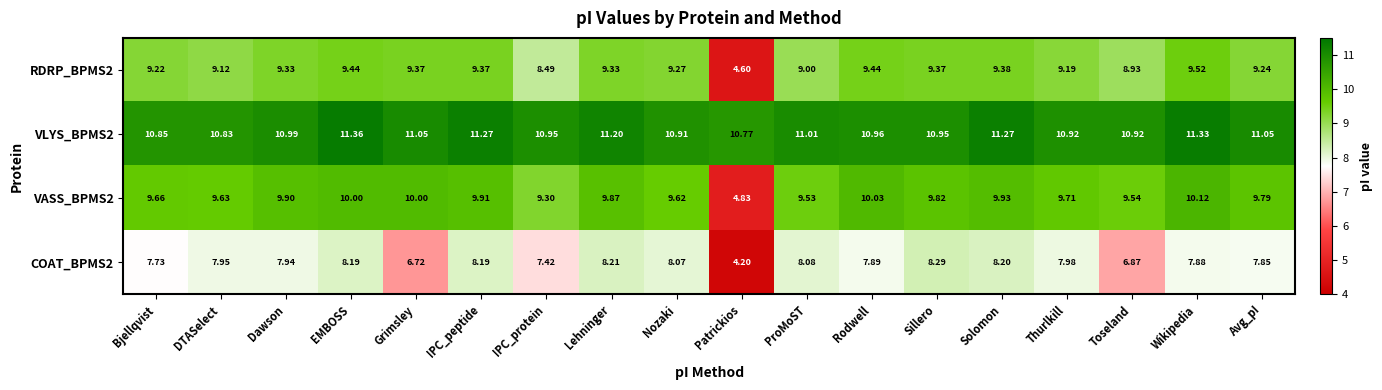

At which category does the chart reach its peak across all series?

EMBOSS